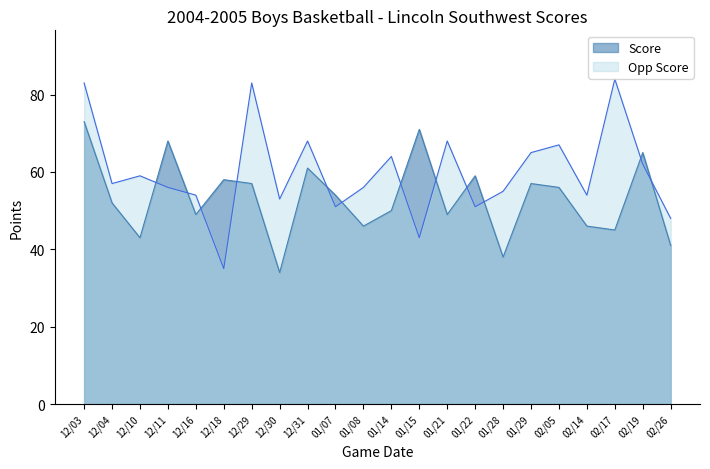

Reading right to left, extract all data points from this chart.

Score: 41	65	45	46	56	57	38	59	49	71	50	46	54	61	34	57	58	49	68	43	52	73
Opp Score: 48	62	84	54	67	65	55	51	68	43	64	56	51	68	53	83	35	54	56	59	57	83